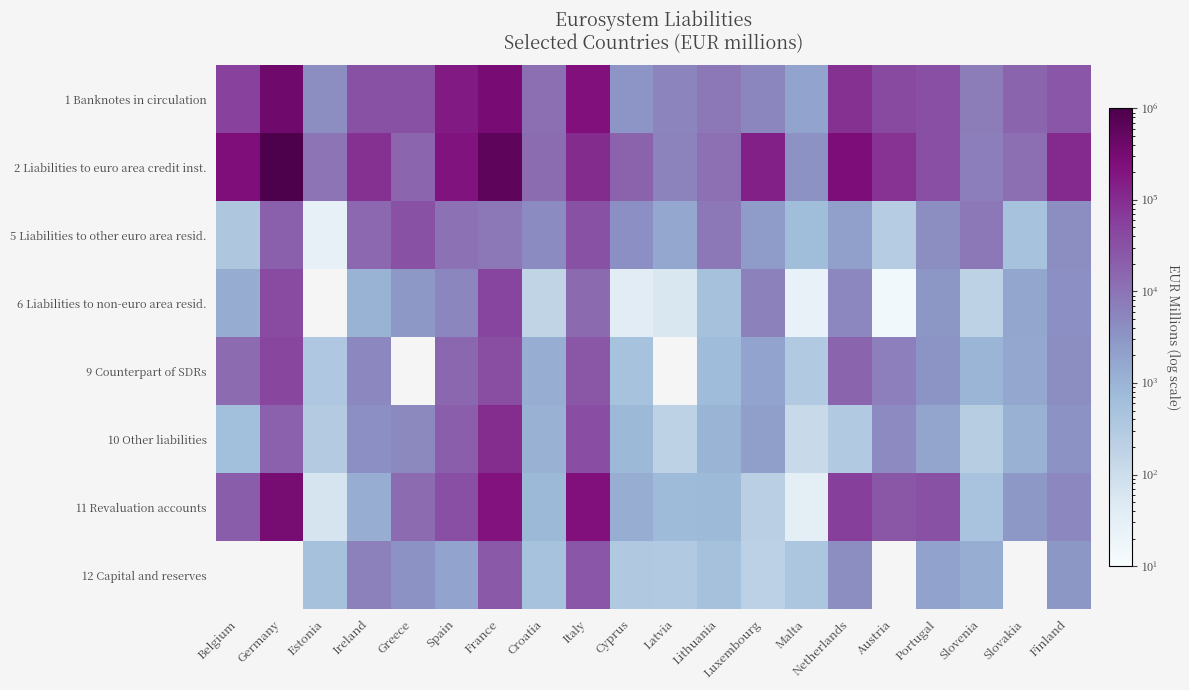

At which label does 5 Liabilities to other euro area resid. reach its minimum?

Estonia